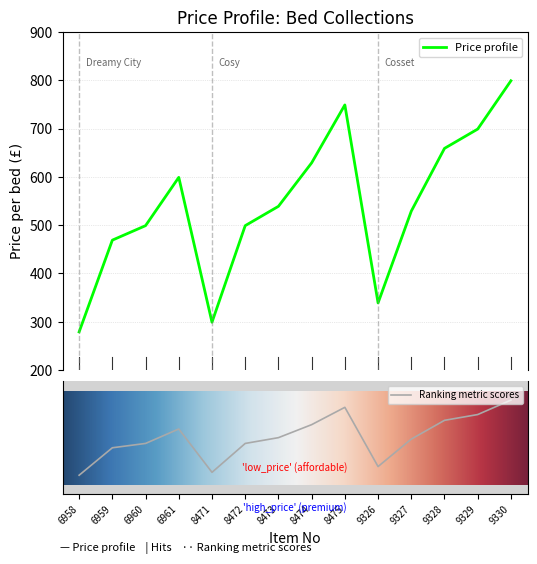

Reading left to right, transcribe all the data shown in this chart.

279	469	499	599	299	499	539	629	749	339	529	659	699	799